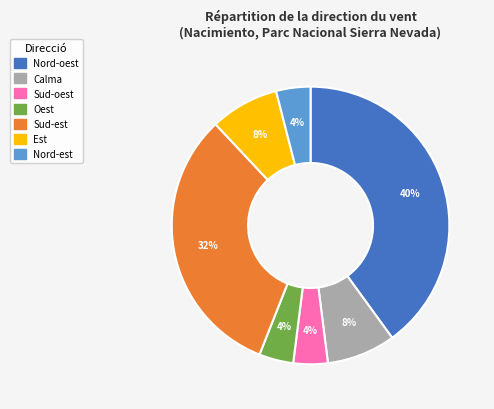

Combined, do Sud-oest and Nord-est account for over 50%?

No